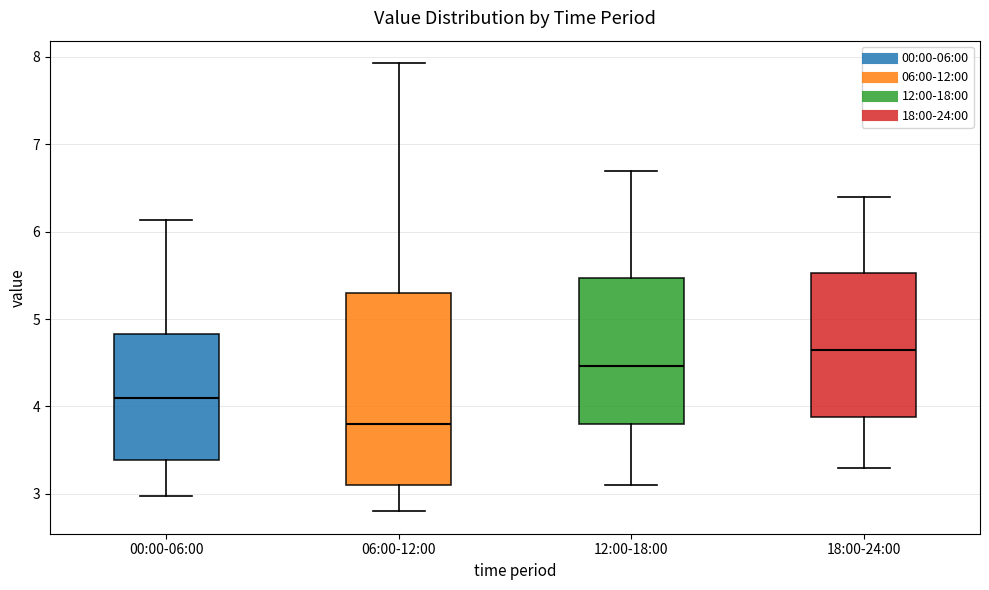

Comparing the boxes themselves (not the whiskers), which one is the tallest?

06:00-12:00